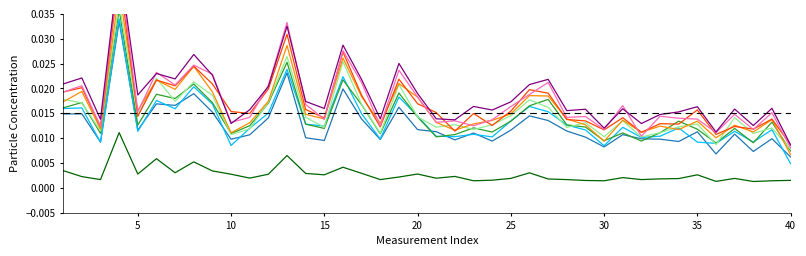

True or false: P1 and P2 cross at least once.

False